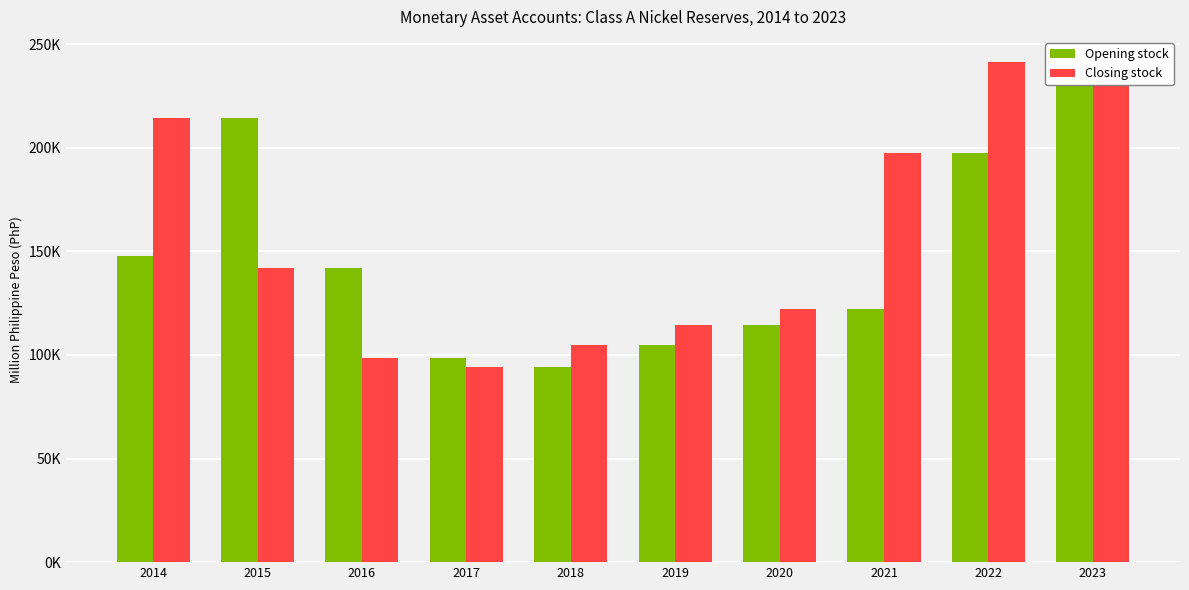

What is the sum of all Closing stock values?

1568006.4